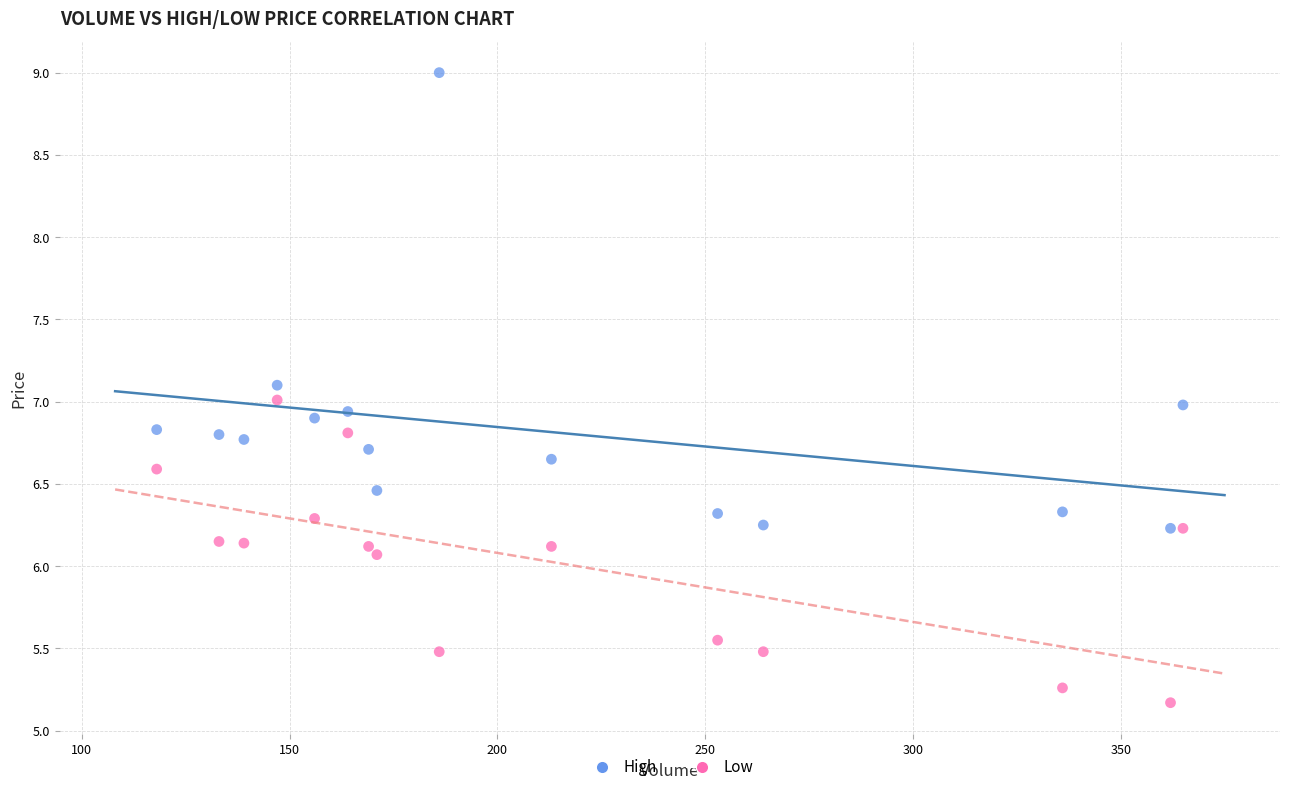

Which series has the widest spread of Y values?

High